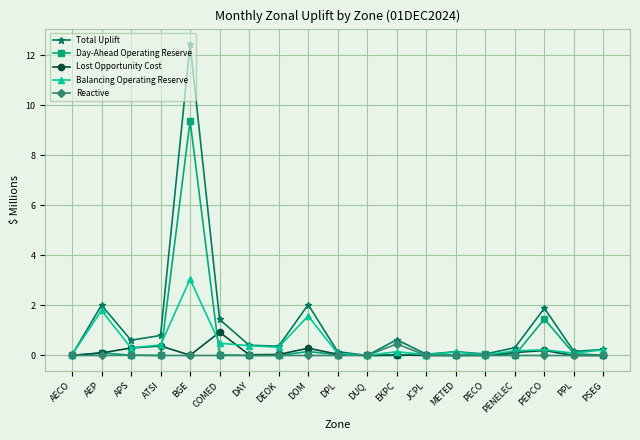

True or false: Balancing Operating Reserve and Day-Ahead Operating Reserve intersect in this chart.

True